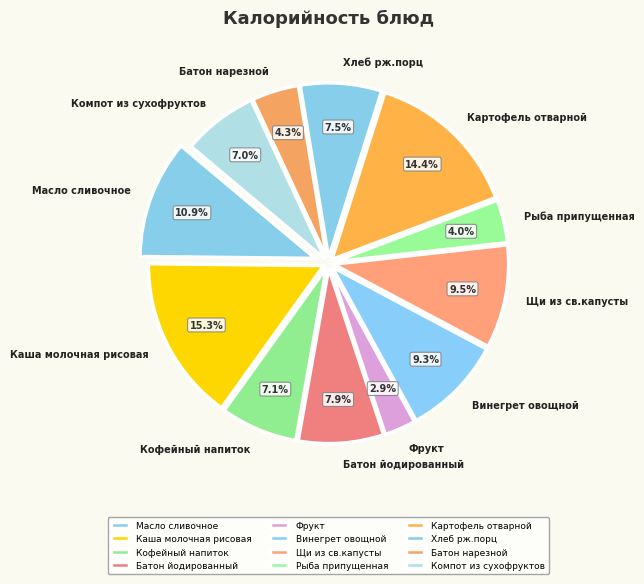

To the nearest percent, what is the combined percentage of Каша молочная рисовая and Масло сливочное?

26%